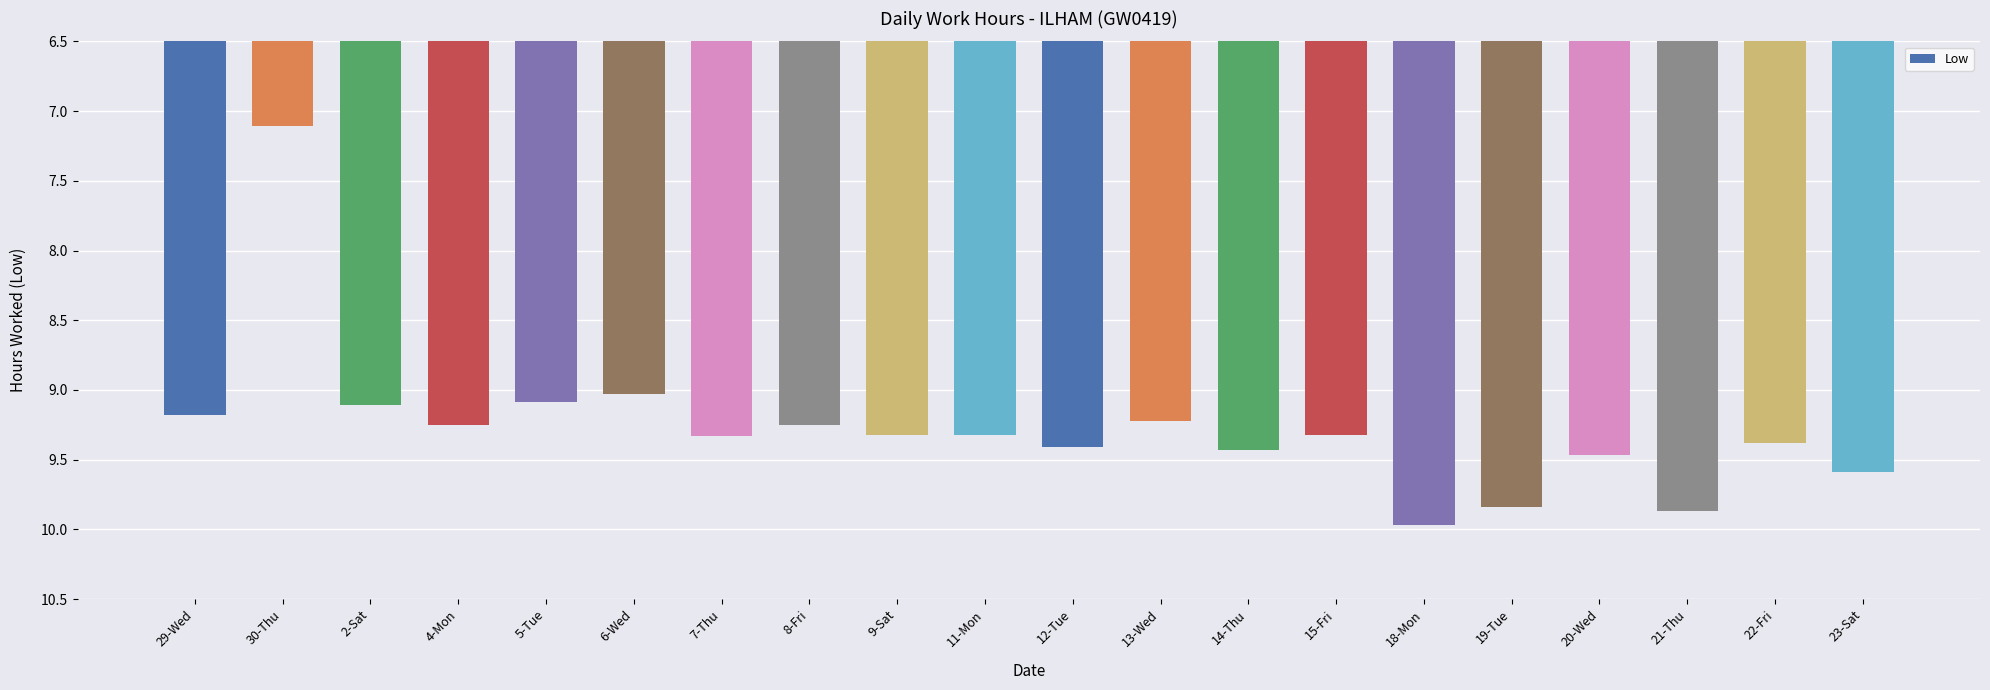

What is the difference between the maximum and minimum values?

2.9